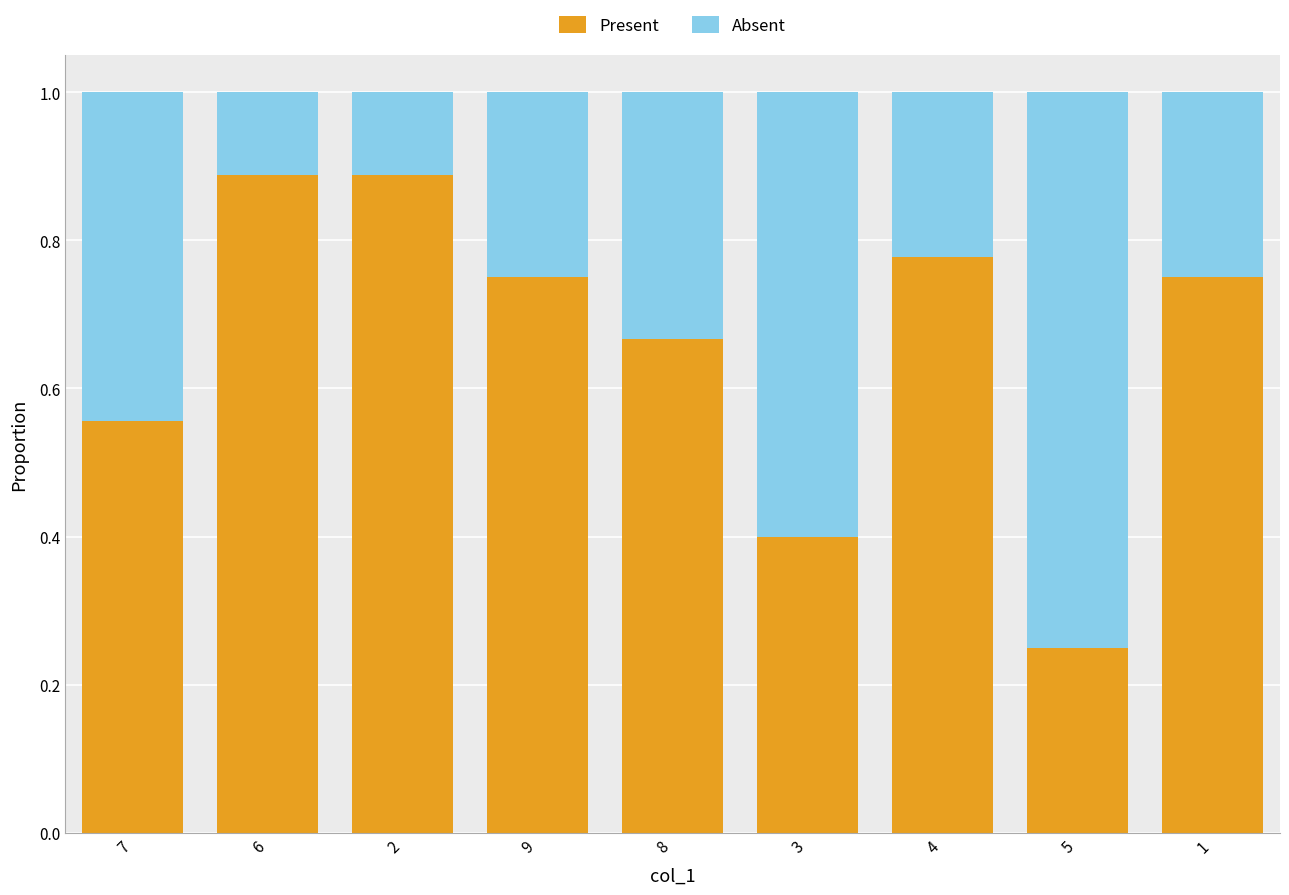

At which label does Present reach its minimum?

5